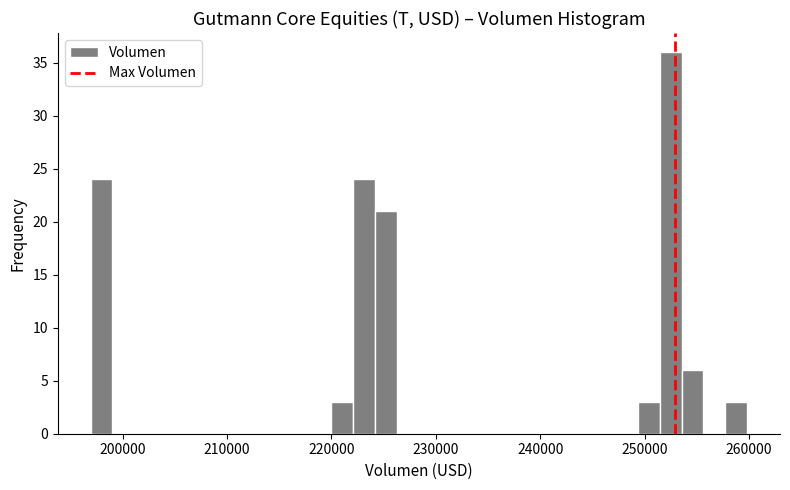

Around what value on the x-axis is the tallest bar? Give the approximate position of its centre, as read against the axis.

252000